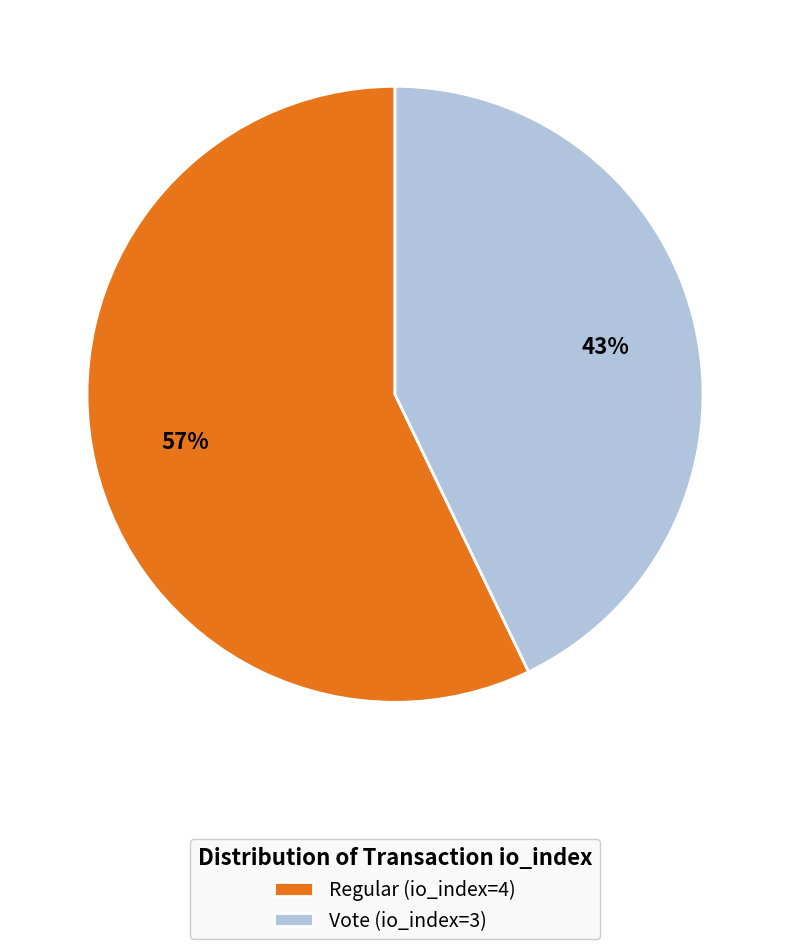

Is there any slice that represents more than half of the pie?

Yes